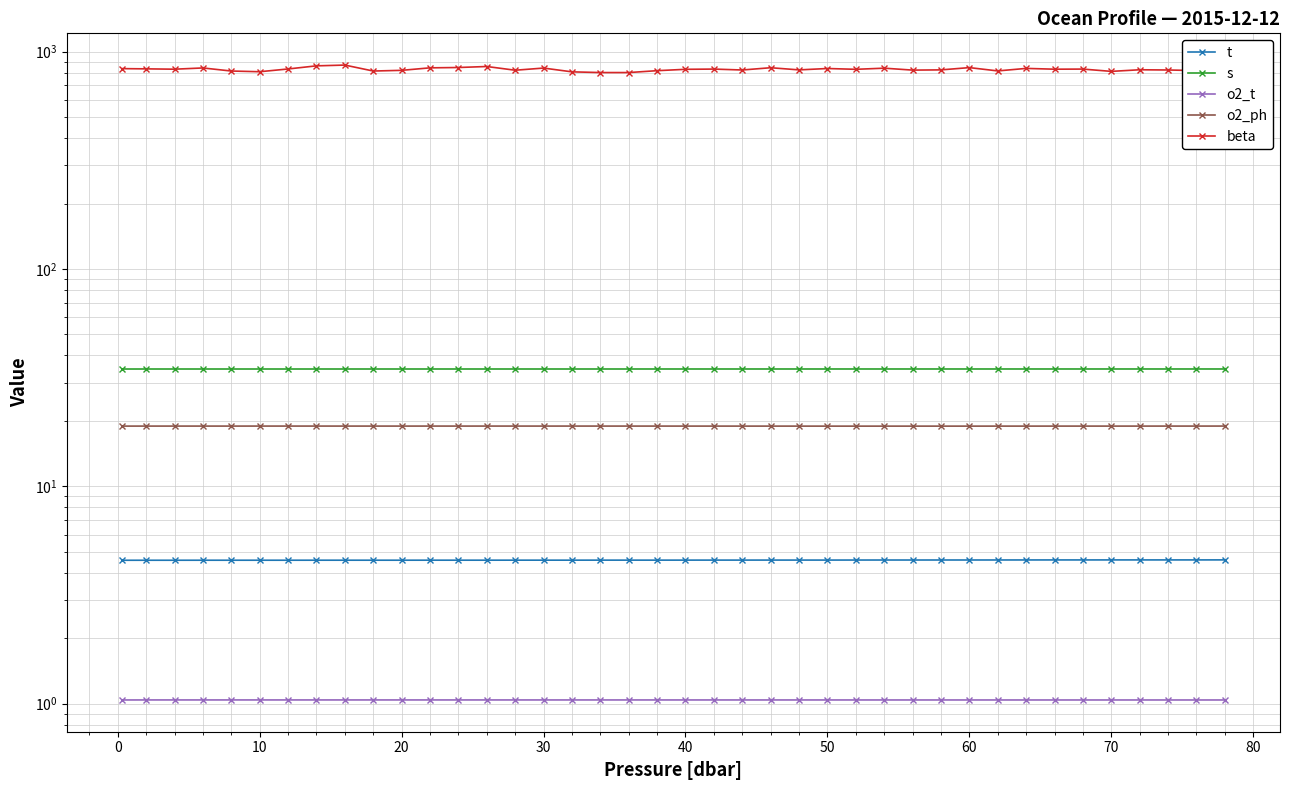

What is the spread (max minus min) of values at 70?

810.0